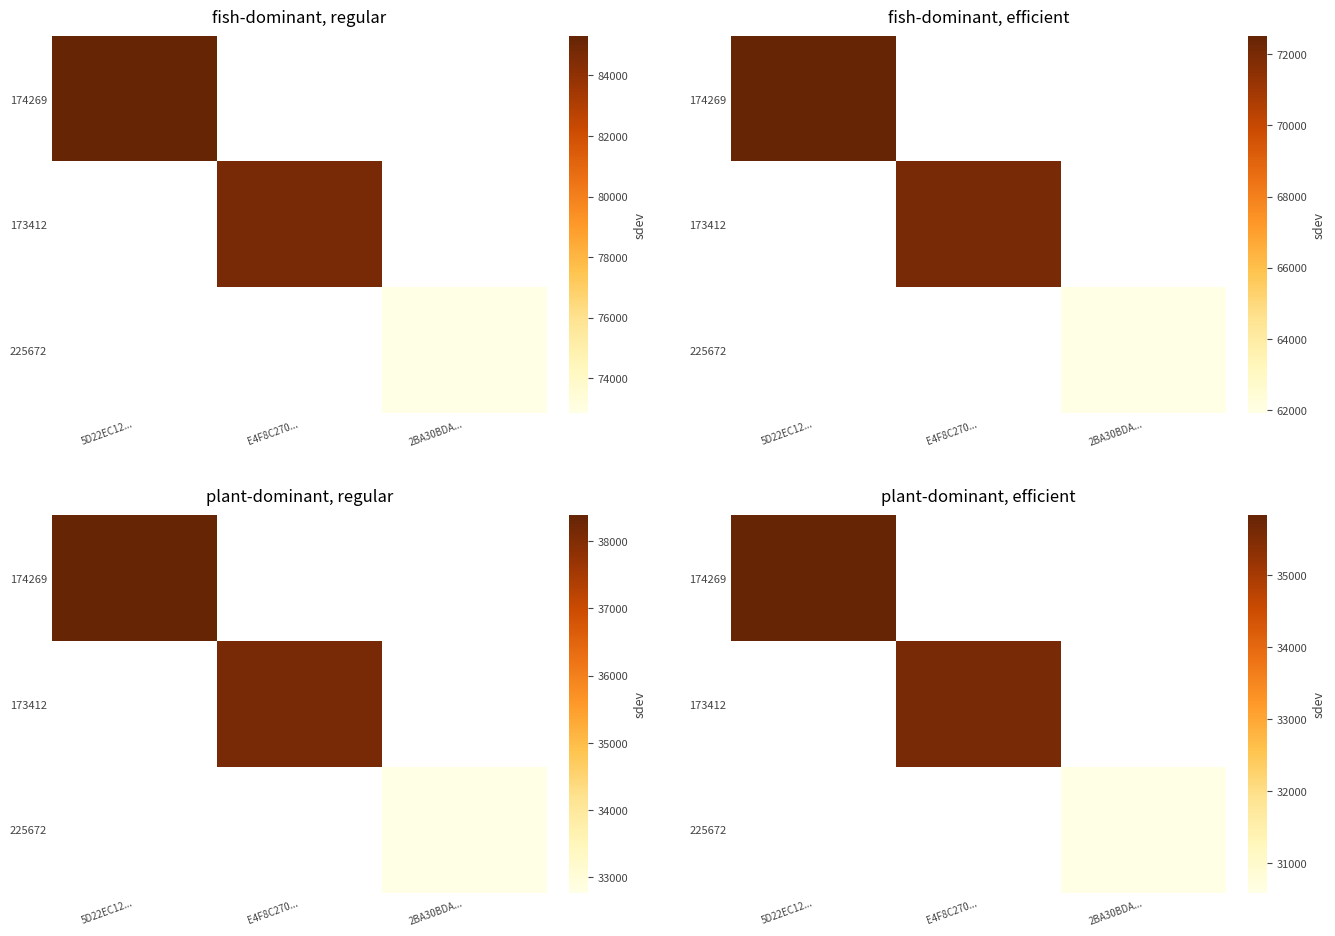

True or false: 174269 has a value of 11798.7 at 5D22EC12....

False